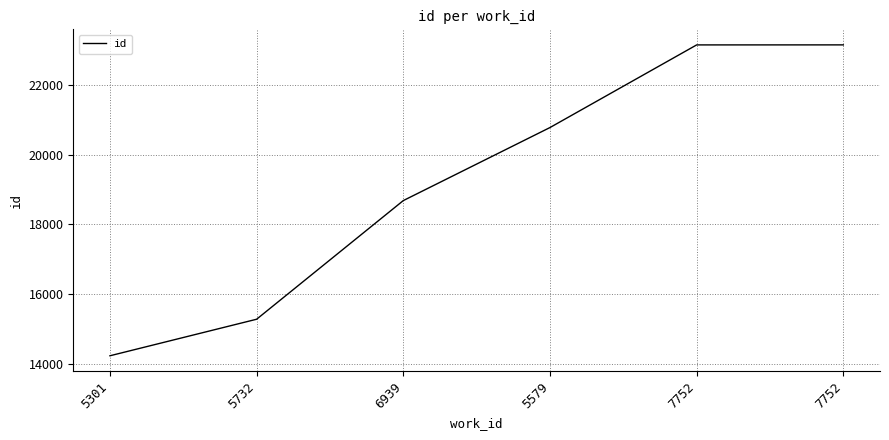

What is the label of the 2nd point from the left?

5732